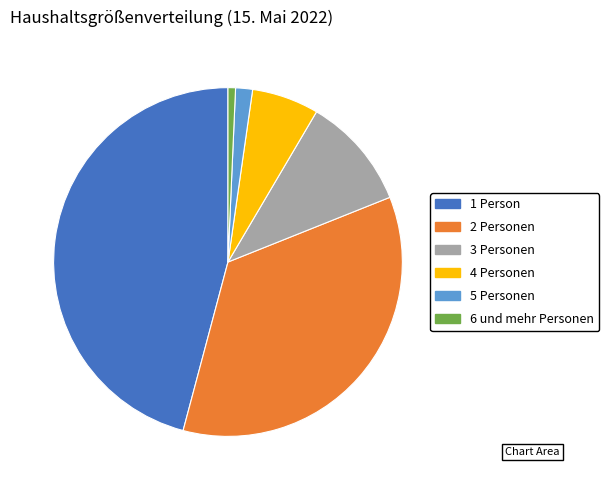

Does any single category account for the majority?

No